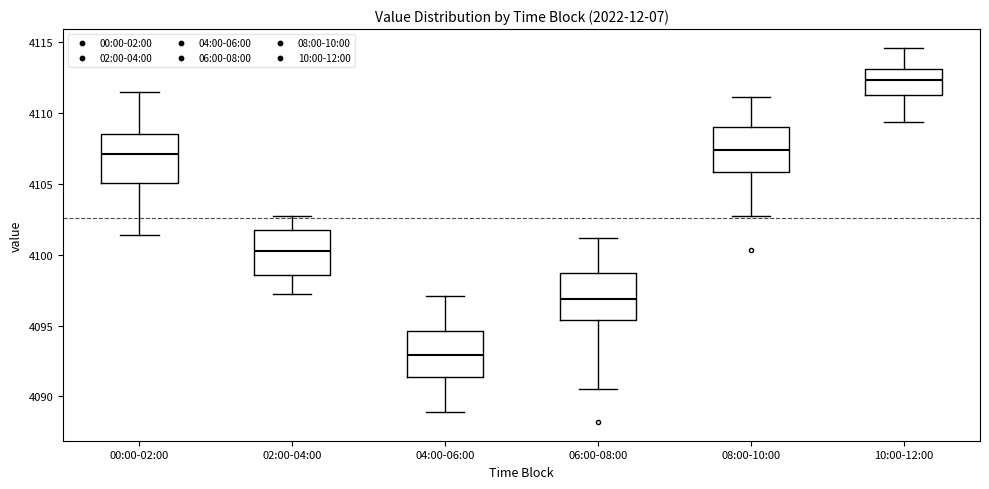

Which box has the lowest median line?

04:00-06:00